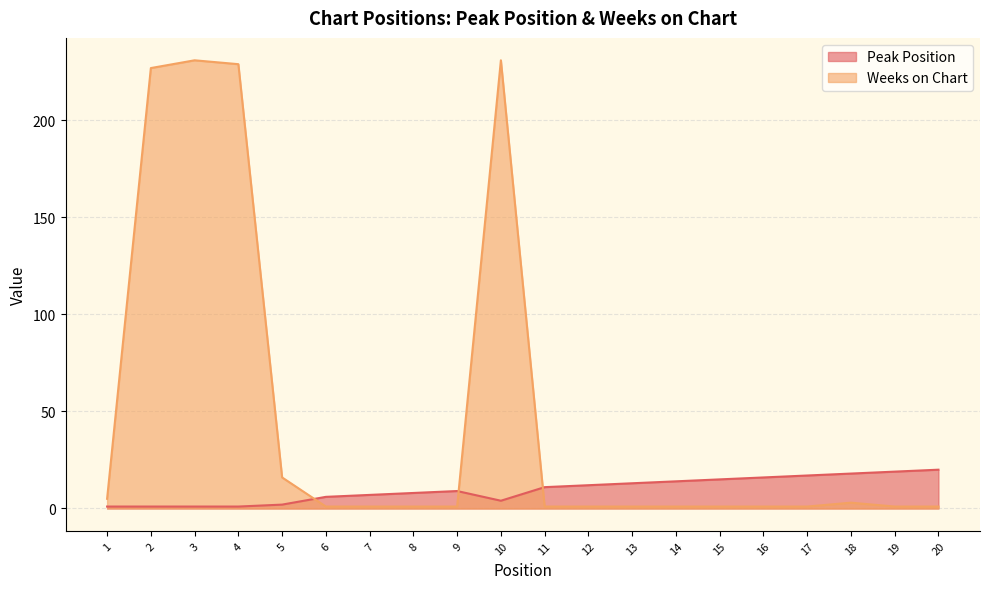

What is the difference between the maximum and minimum values in the Peak Position series?

19